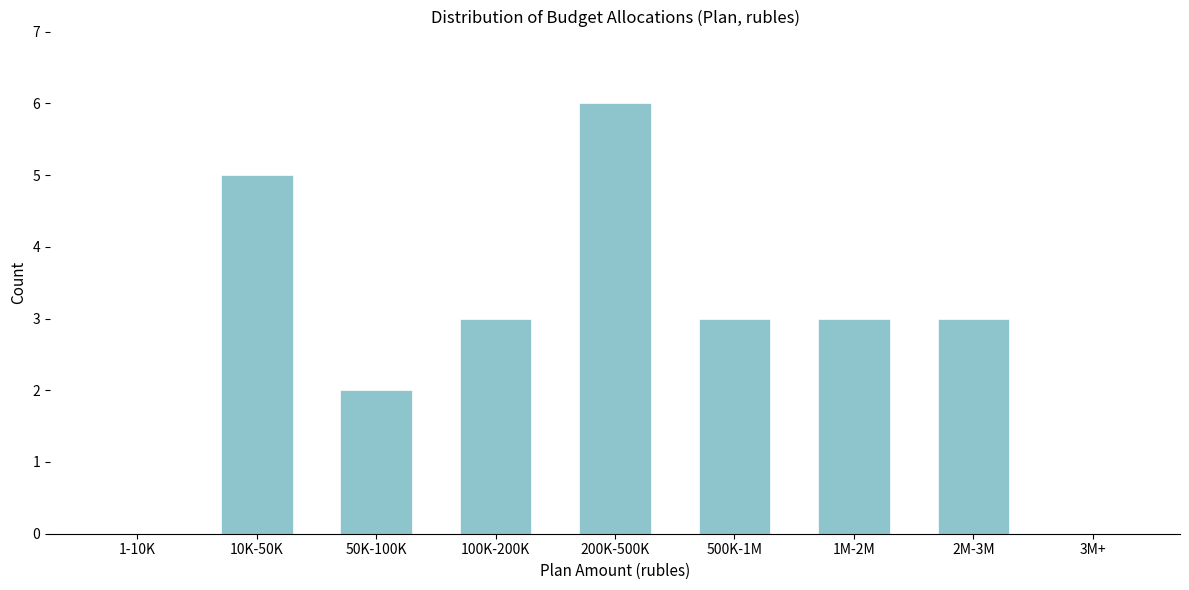

Reading left to right, list all the values displayed in this chart.

1-10K=0	10K-50K=5	50K-100K=2	100K-200K=3	200K-500K=6	500K-1M=3	1M-2M=3	2M-3M=3	3M+=0